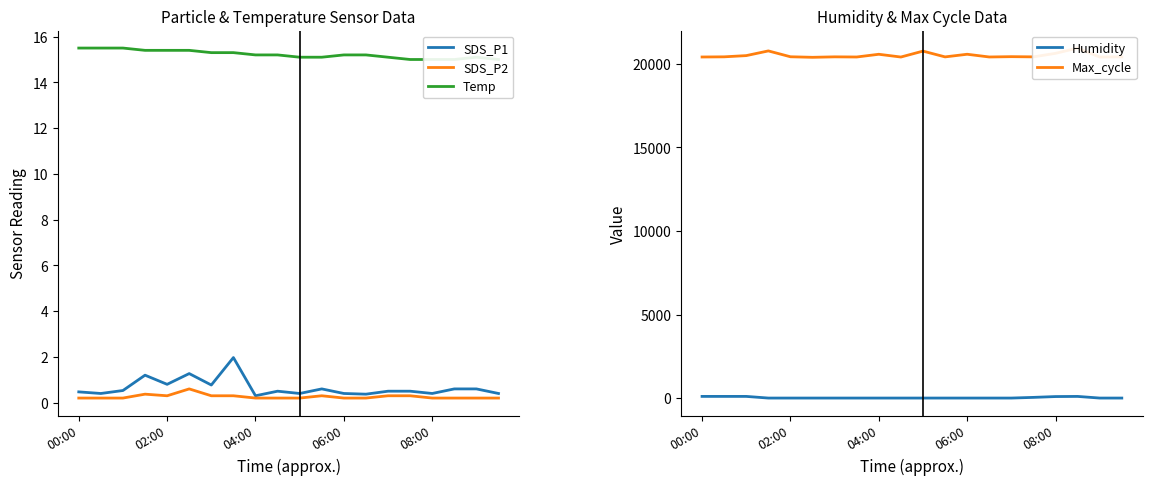

Is it true that SDS_P2 equals 0.2 at 10?

True